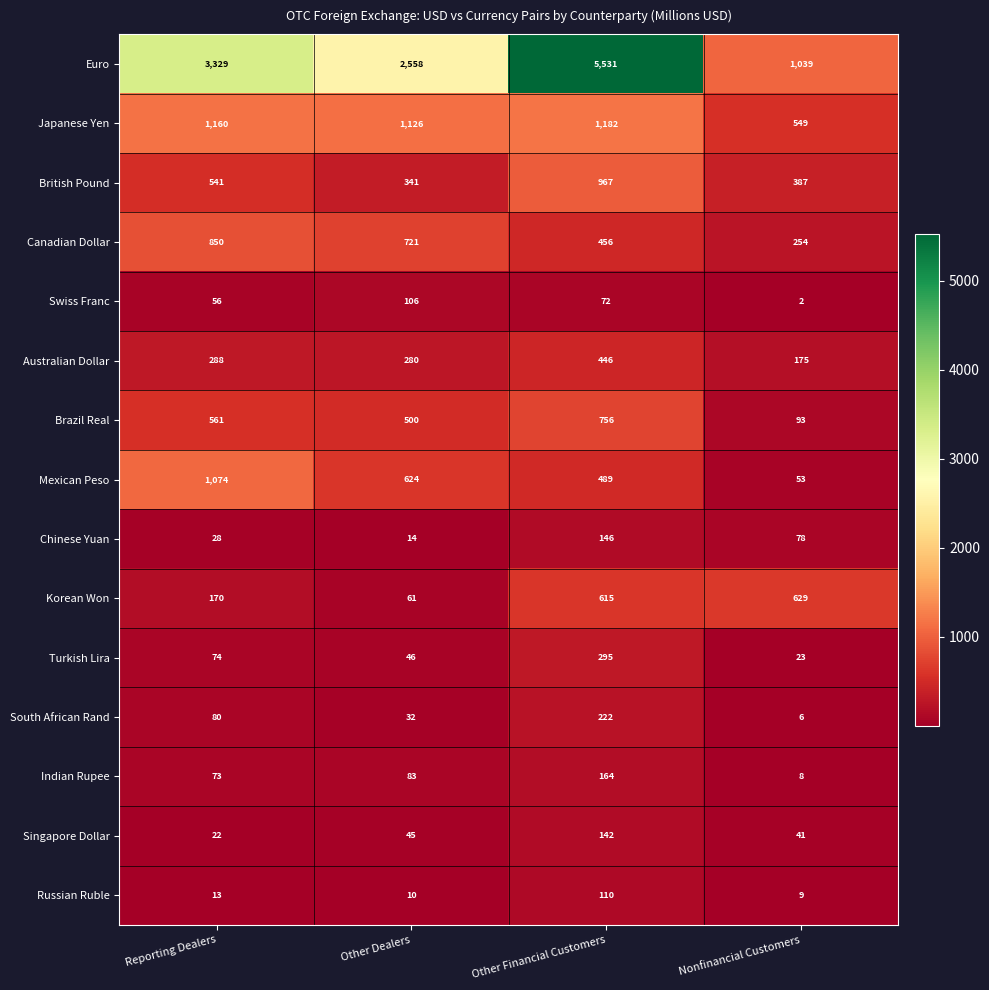

Read the Mexican Peso value at Reporting Dealers, to the nearest 50.

1050